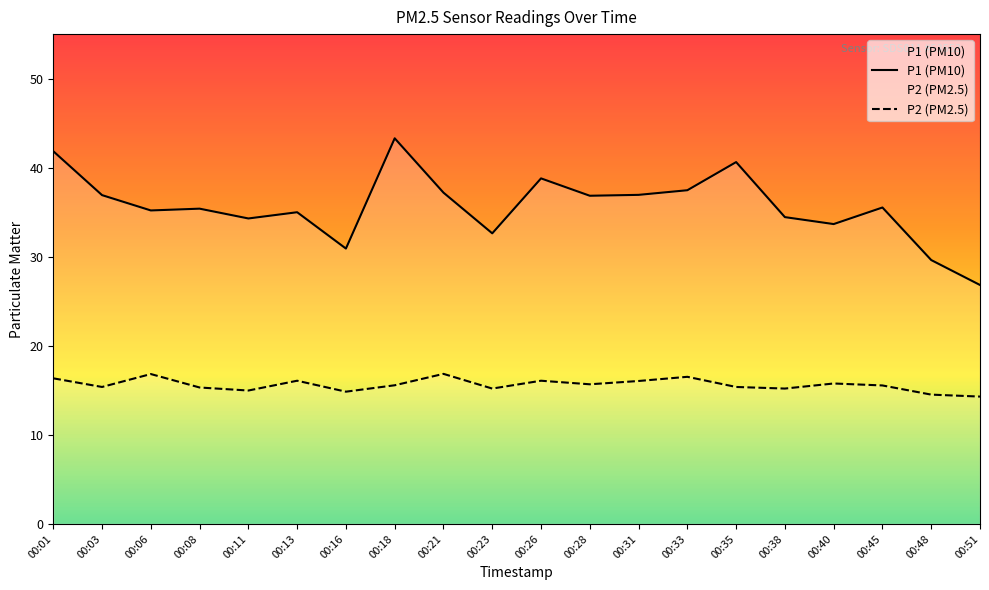

What is the difference between the maximum and minimum values in the P2 series?

2.6